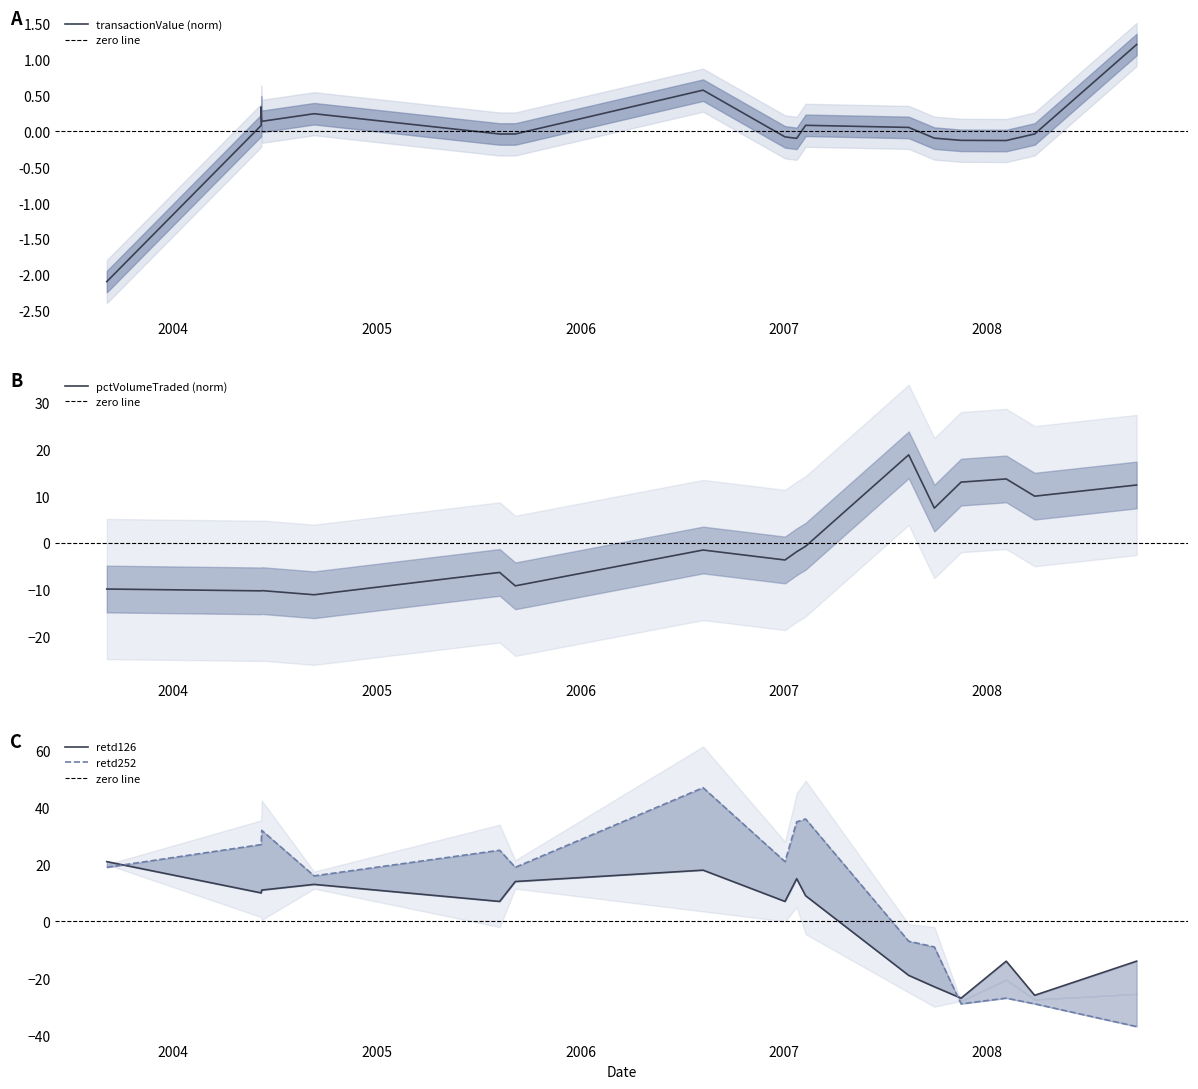

What is the total value across all series at 2007-02-09?

44.3